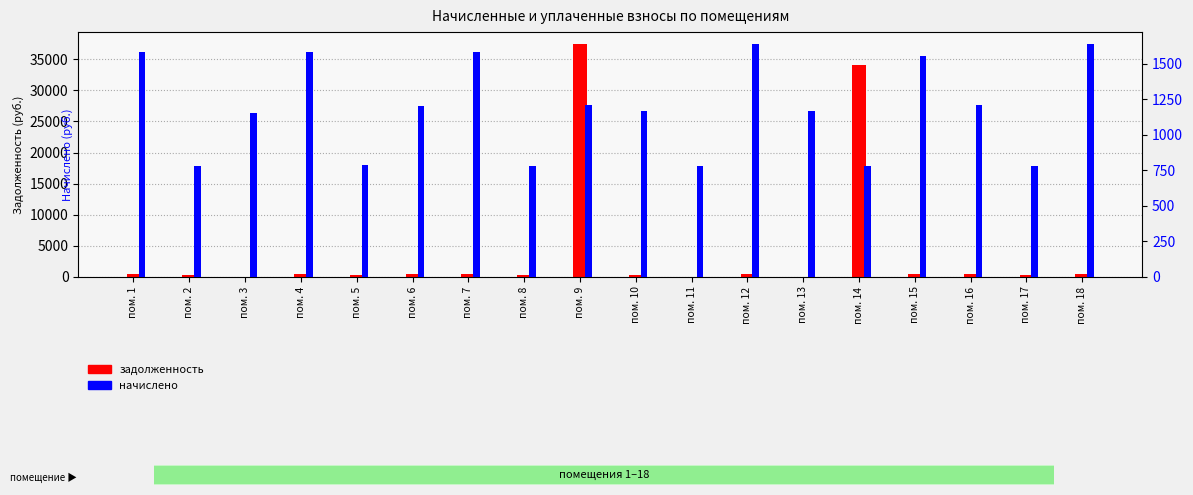

Rank the series at пом. 8 from lowest to highest value.

задолженность, начислено